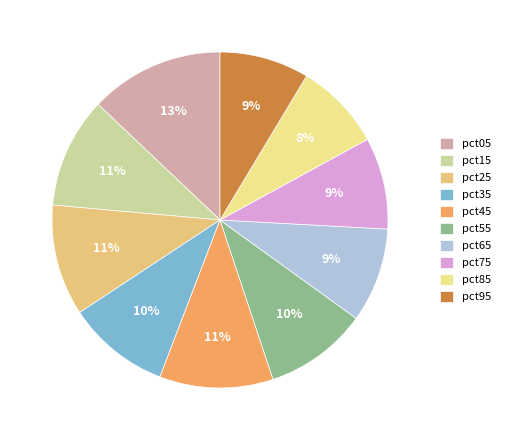

Which slice is the smallest?

pct85